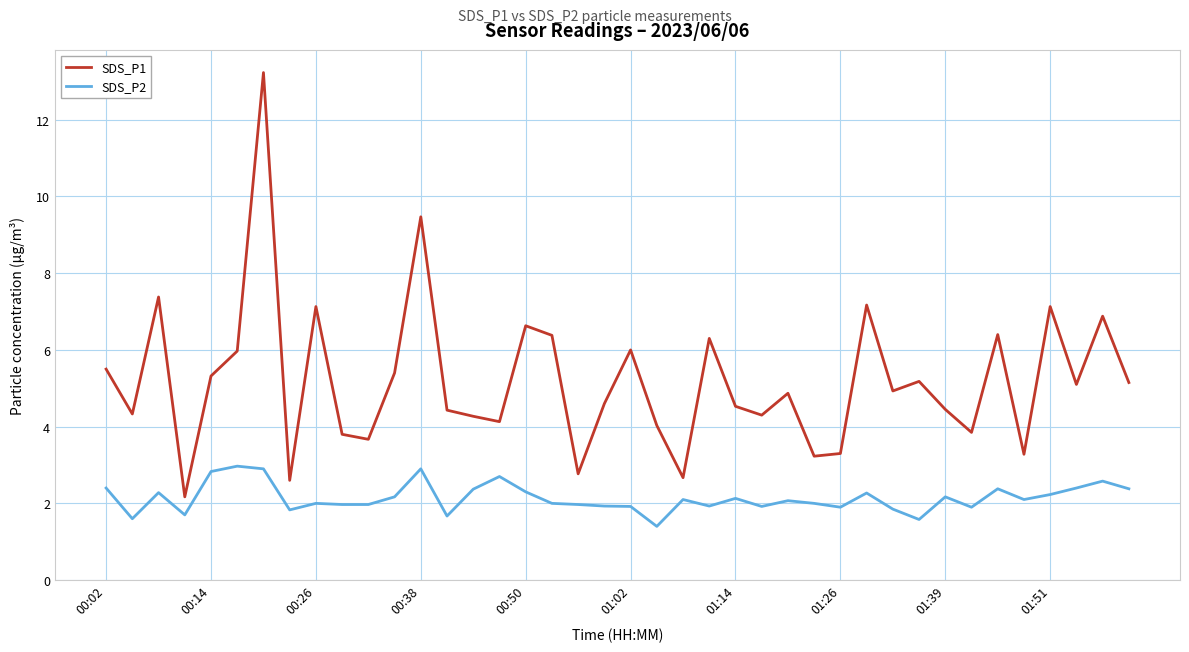

Which series has the largest range (max minus min)?

SDS_P1